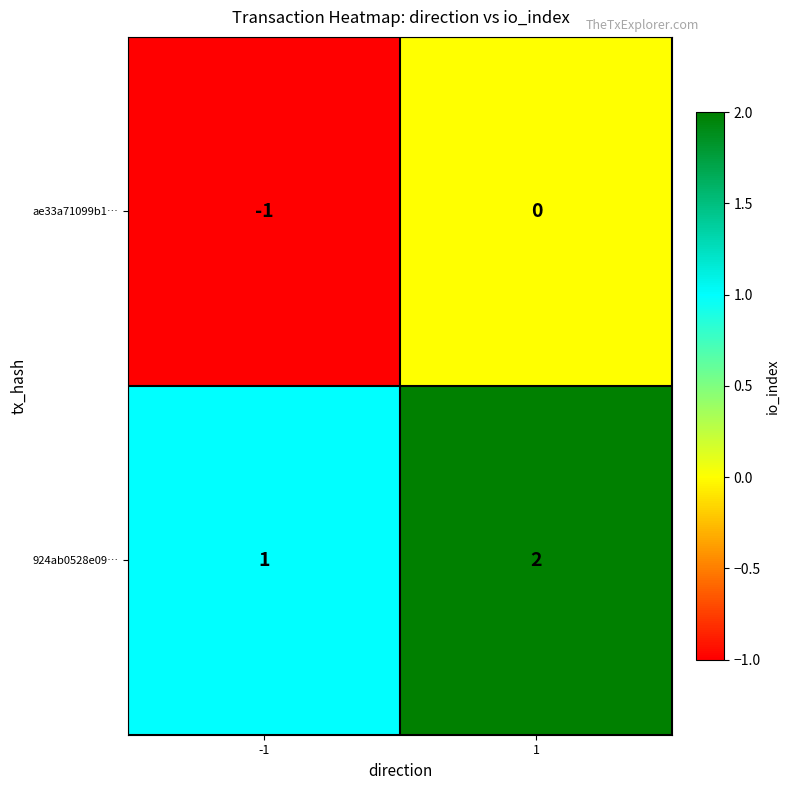

What is the sum of the 924ab0528e09… values at 1 and -1?

3